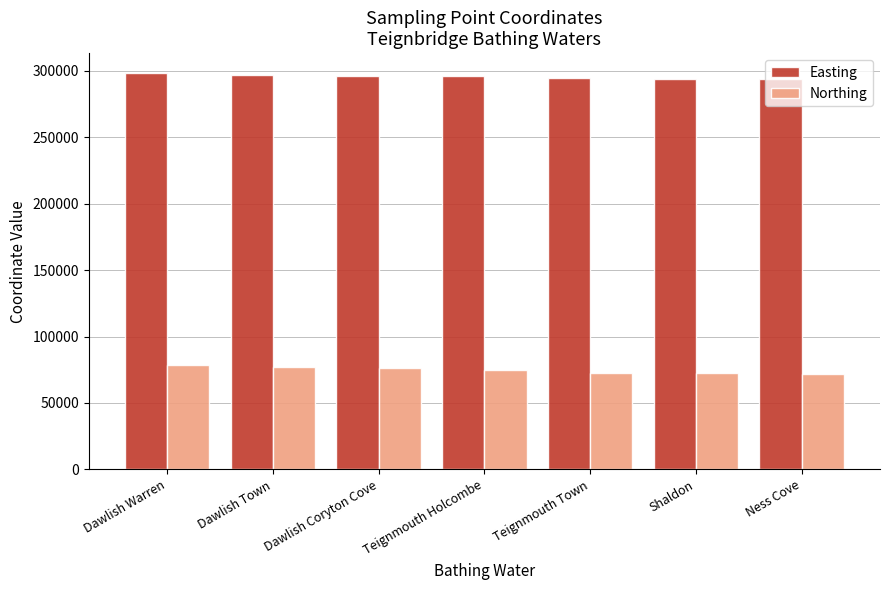

List the series in order of their overall mean, lowest first.

Northing, Easting